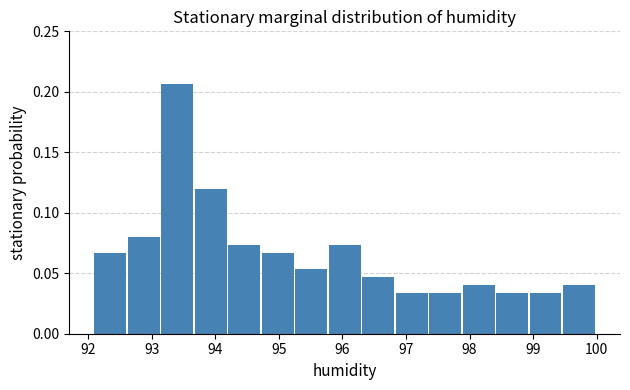

Reading left to right, transcribe this chart: for each bar, give the range it covers on the x-axis and its height. Neither the bar edges nor the heights are printed on the chart, so give them approximately, as read against the axes.

92.1 to 92.6: 0.065
92.6 to 93.2: 0.080
93.2 to 93.7: 0.205
93.7 to 94.2: 0.120
94.2 to 94.7: 0.075
94.7 to 95.3: 0.065
95.3 to 95.8: 0.055
95.8 to 96.3: 0.075
96.3 to 96.8: 0.045
96.8 to 97.4: 0.035
97.4 to 97.9: 0.035
97.9 to 98.4: 0.040
98.4 to 98.9: 0.035
98.9 to 99.5: 0.035
99.5 to 100.0: 0.040